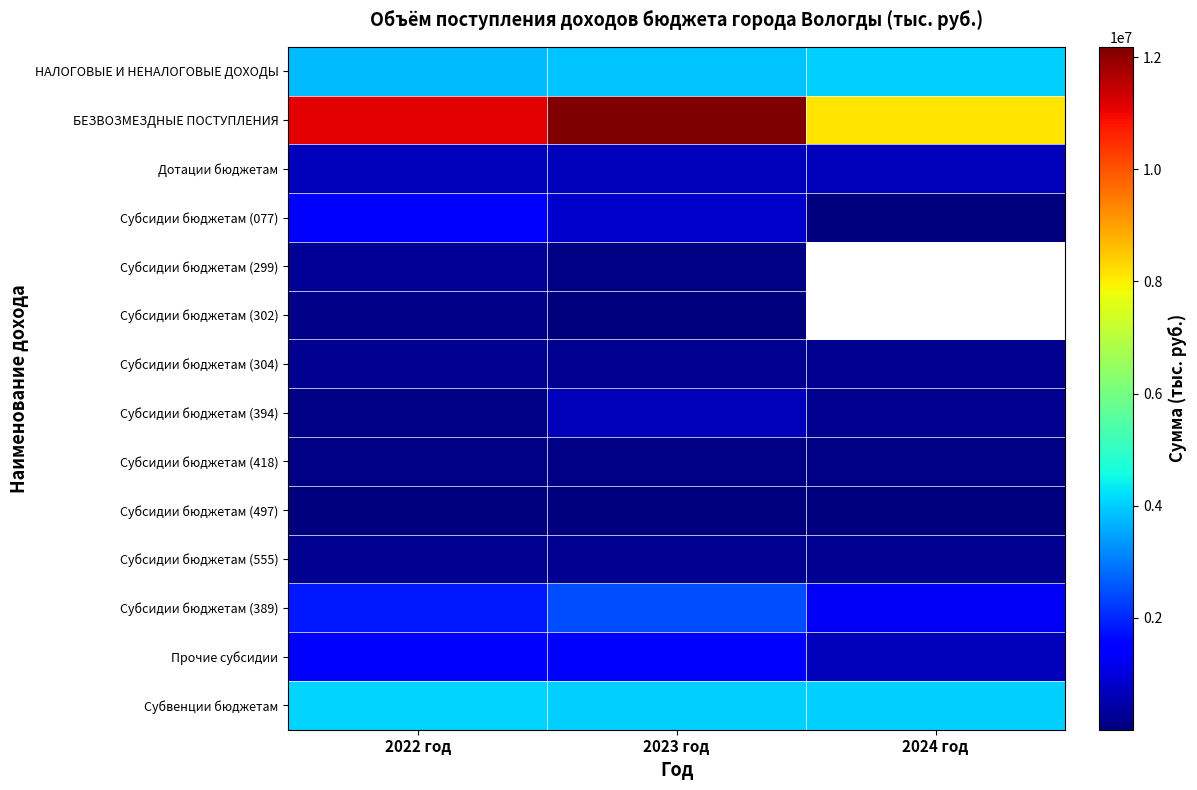

What is the spread (max minus min) of values at 2022 год?

11123562.9